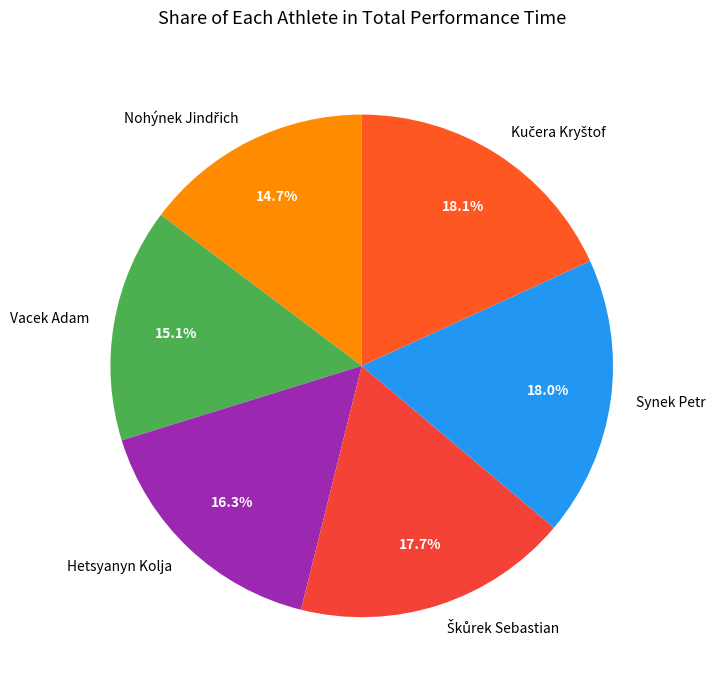

Combined, what portion of the pie is Hetsyanyn Kolja and Synek Petr?

34.3%